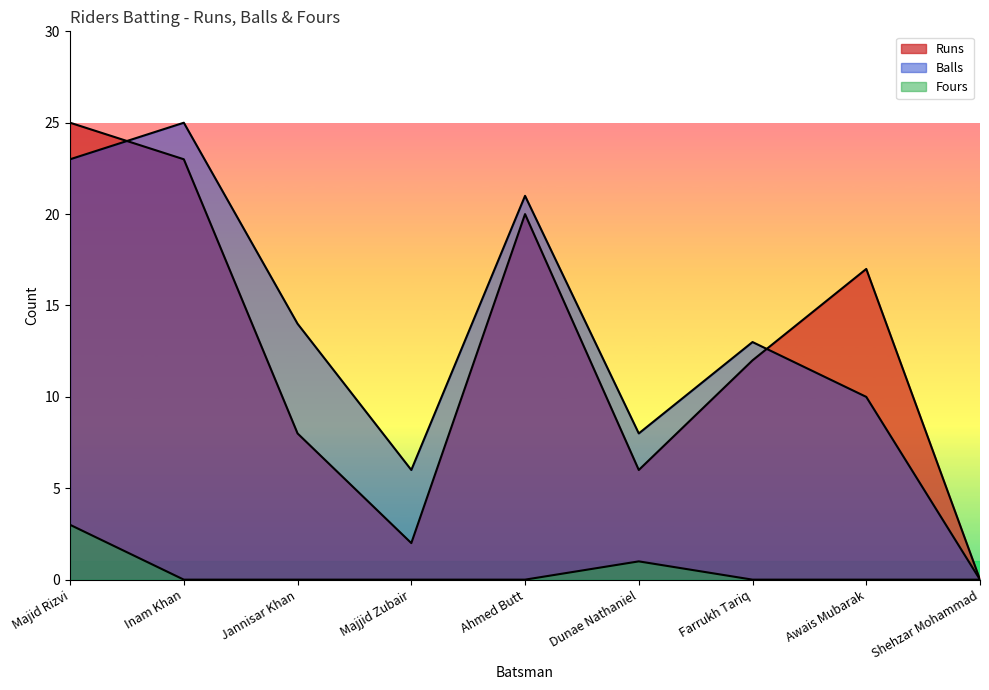

Reading left to right, extract all data points from this chart.

Runs: Majid Rizvi=25	Inam Khan=23	Jannisar Khan=8	Majjid Zubair=2	Ahmed Butt=20	Dunae Nathaniel=6	Farrukh Tariq=12	Awais Mubarak=17	Shehzar Mohammad=0
Balls: Majid Rizvi=23	Inam Khan=25	Jannisar Khan=14	Majjid Zubair=6	Ahmed Butt=21	Dunae Nathaniel=8	Farrukh Tariq=13	Awais Mubarak=10	Shehzar Mohammad=0
Fours: Majid Rizvi=3	Inam Khan=0	Jannisar Khan=0	Majjid Zubair=0	Ahmed Butt=0	Dunae Nathaniel=1	Farrukh Tariq=0	Awais Mubarak=0	Shehzar Mohammad=0